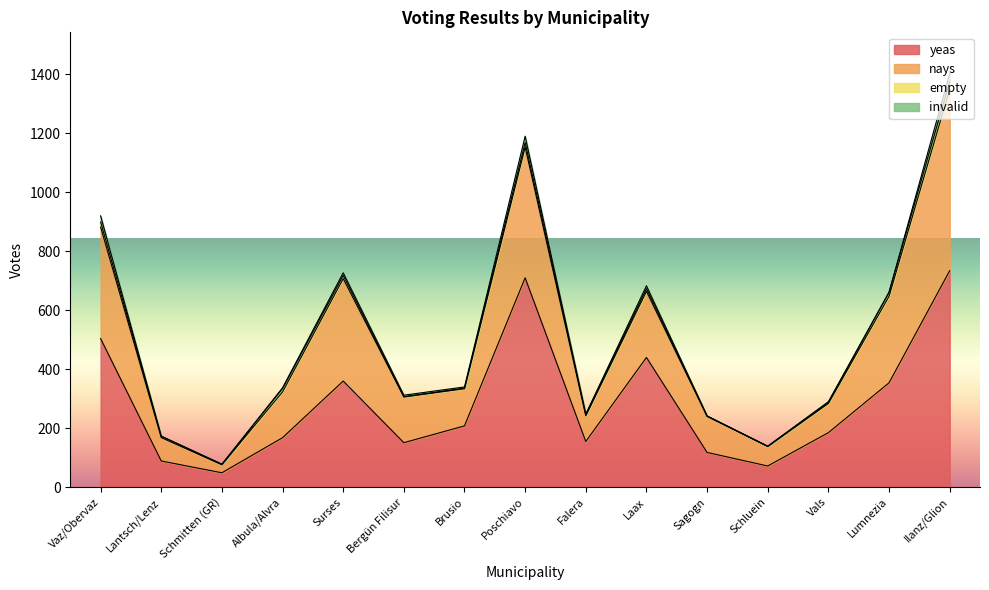

How many values in the yeas series are below 185?

7